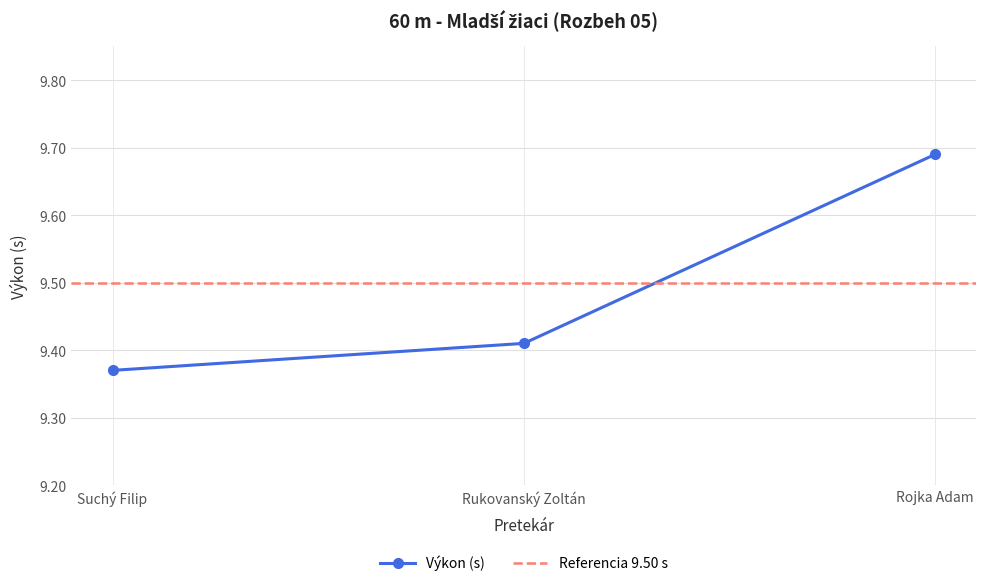

The chart shows a value of 9.4 at Rukovanský Zoltán. True or false?

True